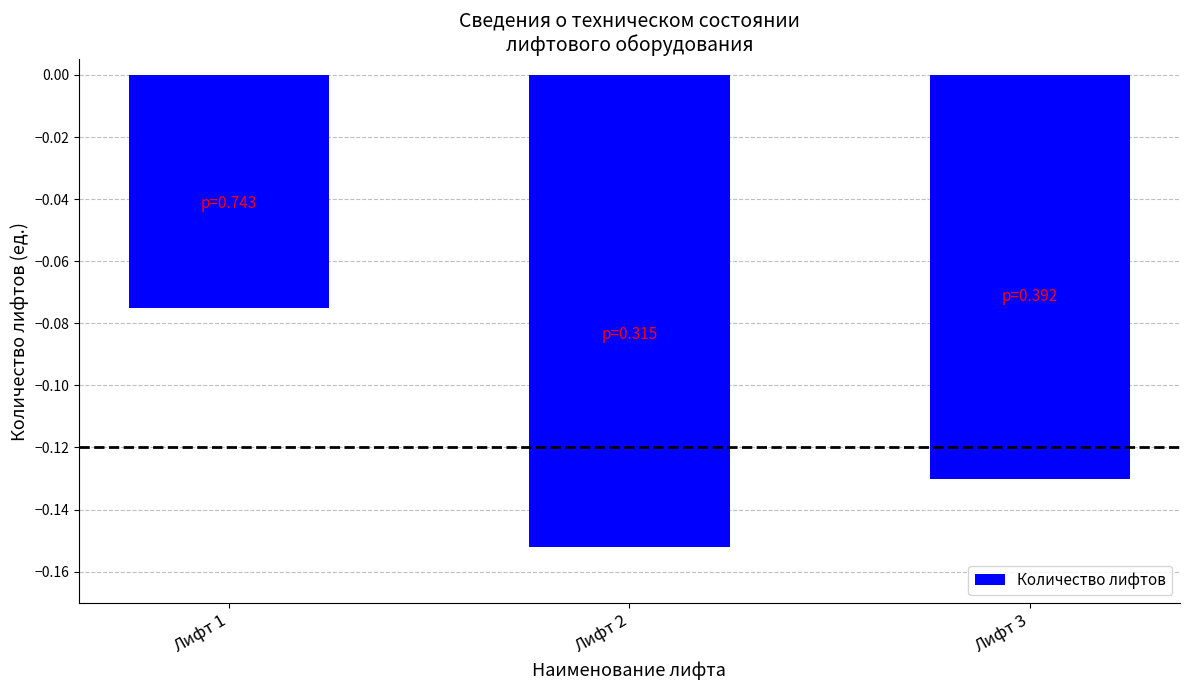

List the labels in order of value, smallest first.

Лифт 2, Лифт 3, Лифт 1